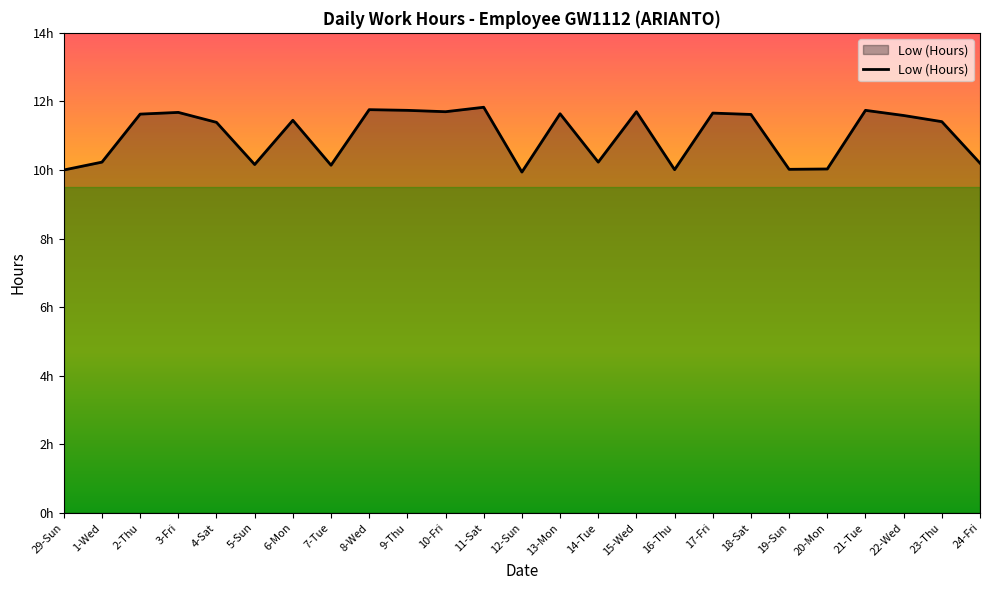

List the labels in order of value, smallest first.

12-Sun, 29-Sun, 16-Thu, 19-Sun, 20-Mon, 7-Tue, 5-Sun, 24-Fri, 1-Wed, 14-Tue, 4-Sat, 23-Thu, 6-Mon, 22-Wed, 18-Sat, 2-Thu, 13-Mon, 17-Fri, 3-Fri, 10-Fri, 15-Wed, 9-Thu, 21-Tue, 8-Wed, 11-Sat